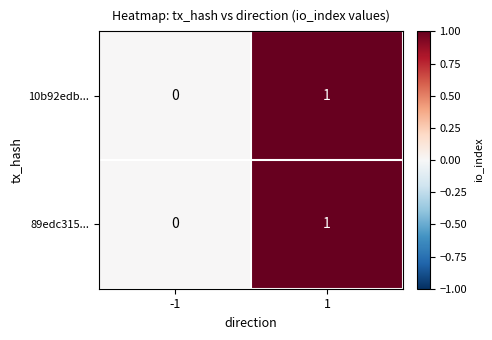

The value of 10b92edb... at -1 is 0. True or false?

True